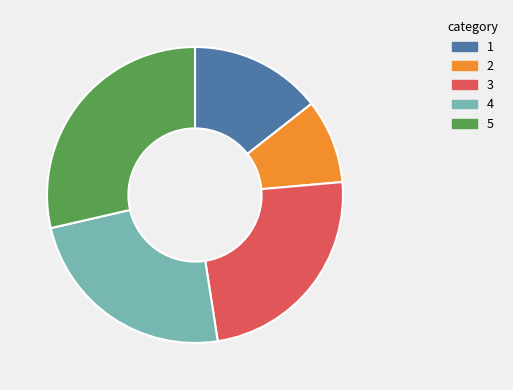

Count the number of slices in the pie.

5